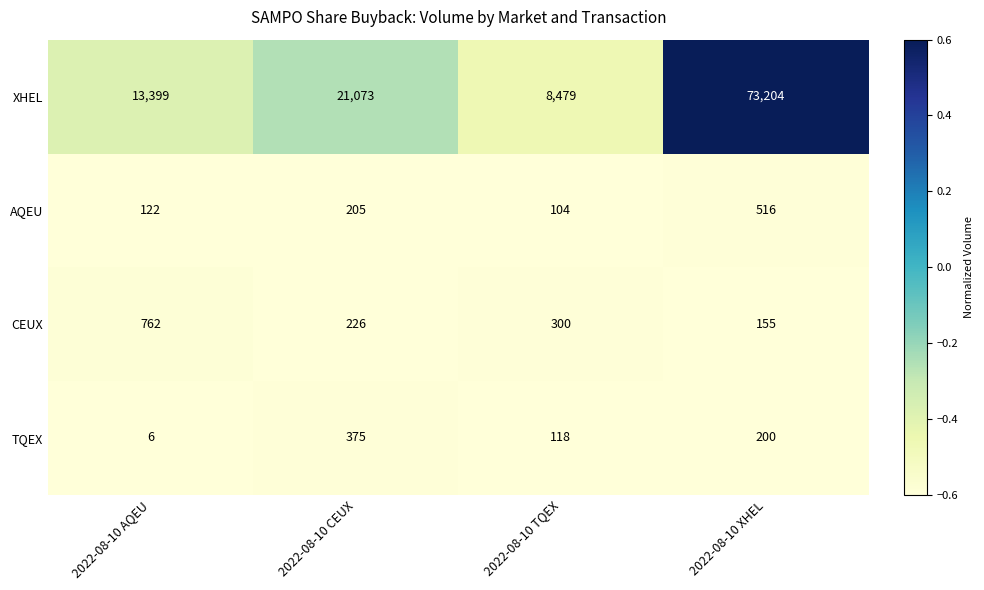

Which category has the lowest value across all series?

2022-08-10 AQEU